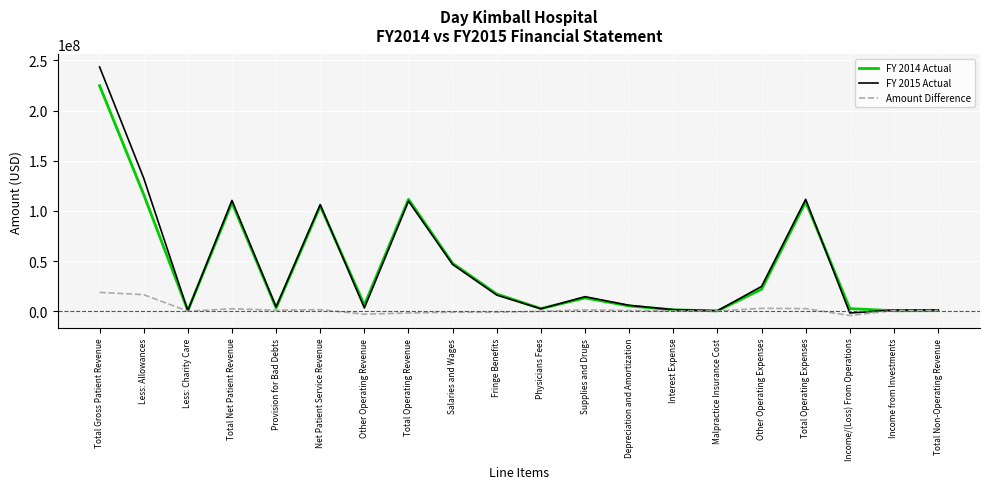

What is the greatest value displayed?

243567842